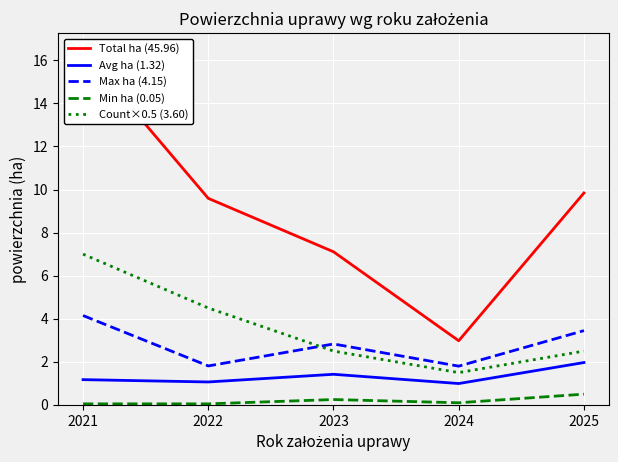

The Total ha (45.96) series shows 13.8 at 2022. True or false?

False